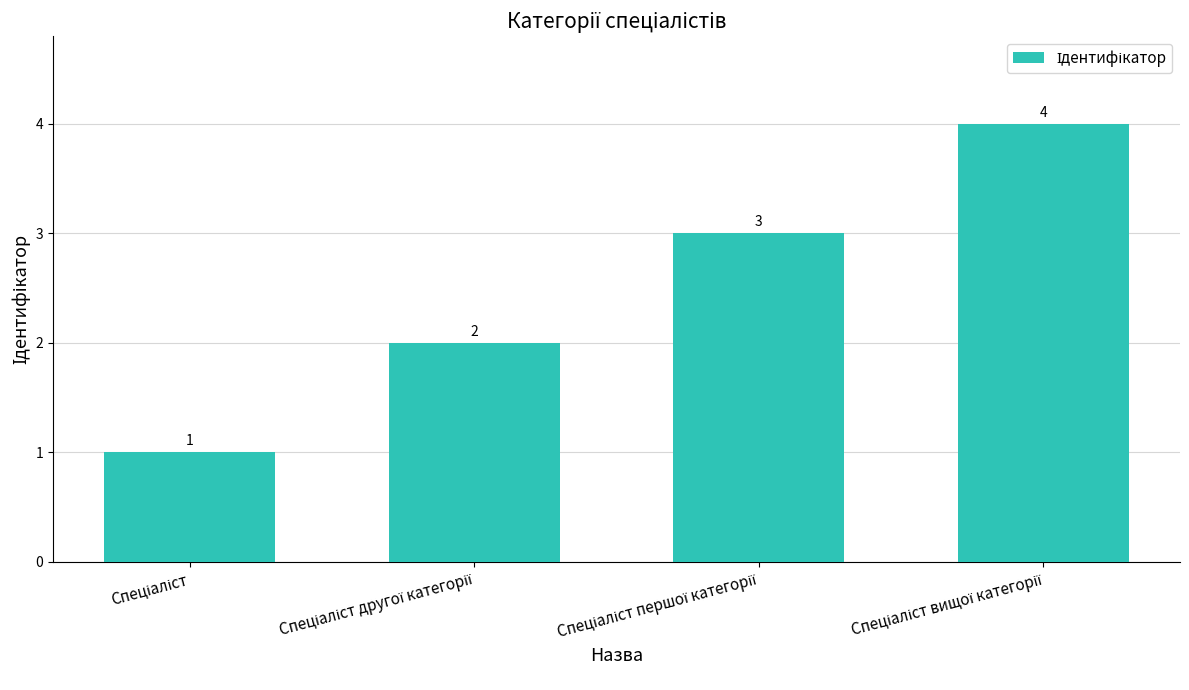

What is the value of the 3rd bar from the left?

3